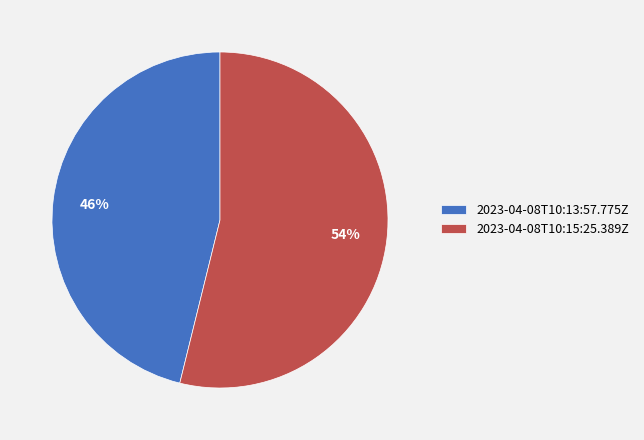

What is the ratio of the value at 2023-04-08T10:15:25.389Z to the value at 2023-04-08T10:13:57.775Z?

1.2